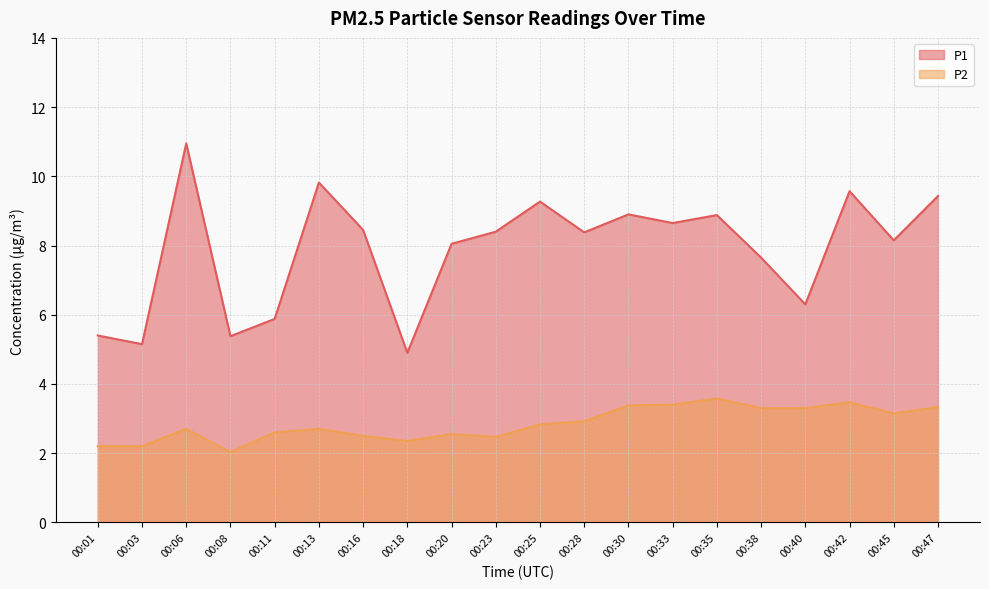

What is the minimum value shown in the chart?

2.0